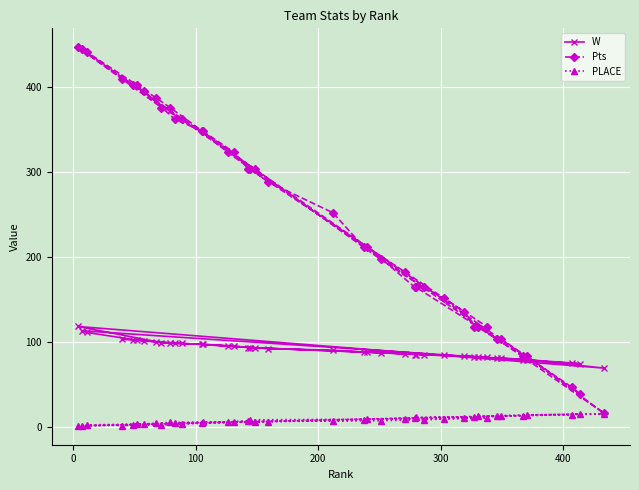

What is the value of the W point at the 29th from the left?

84.0